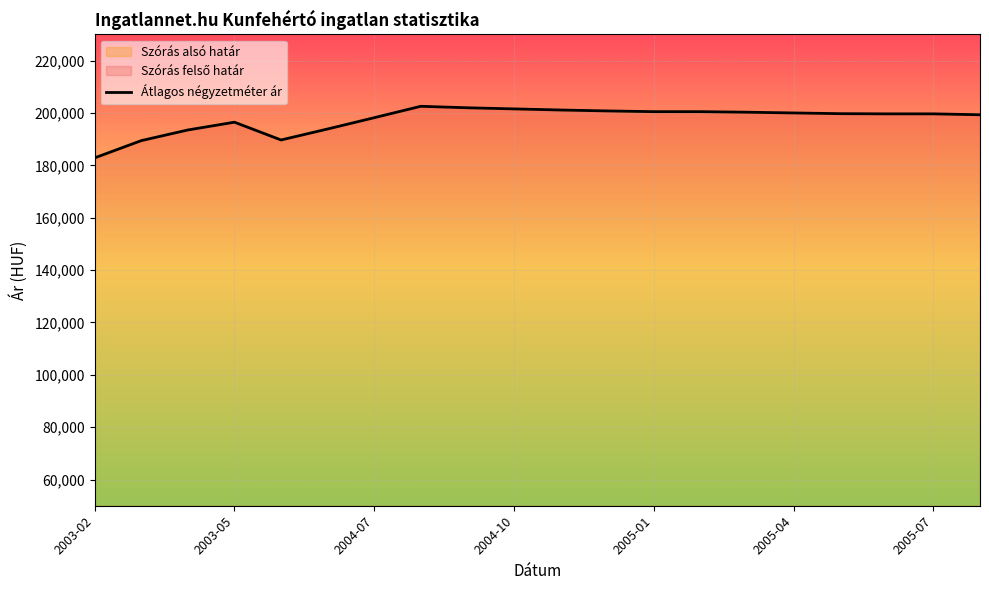

What is the minimum value shown in the chart?

182860